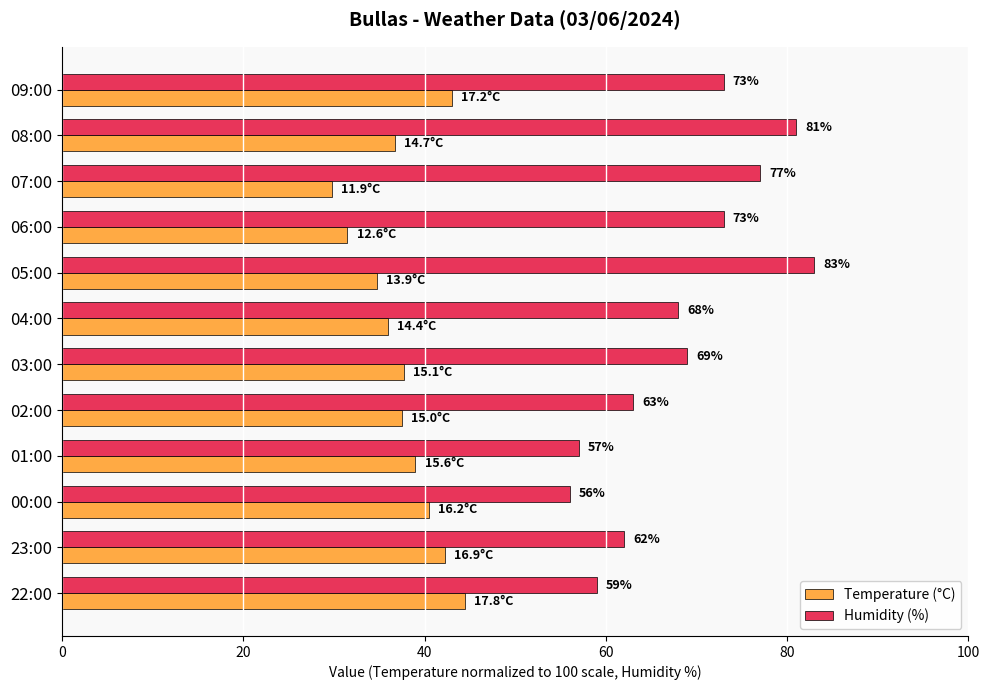

Which series has the largest total across all categories?

Humidity (%)